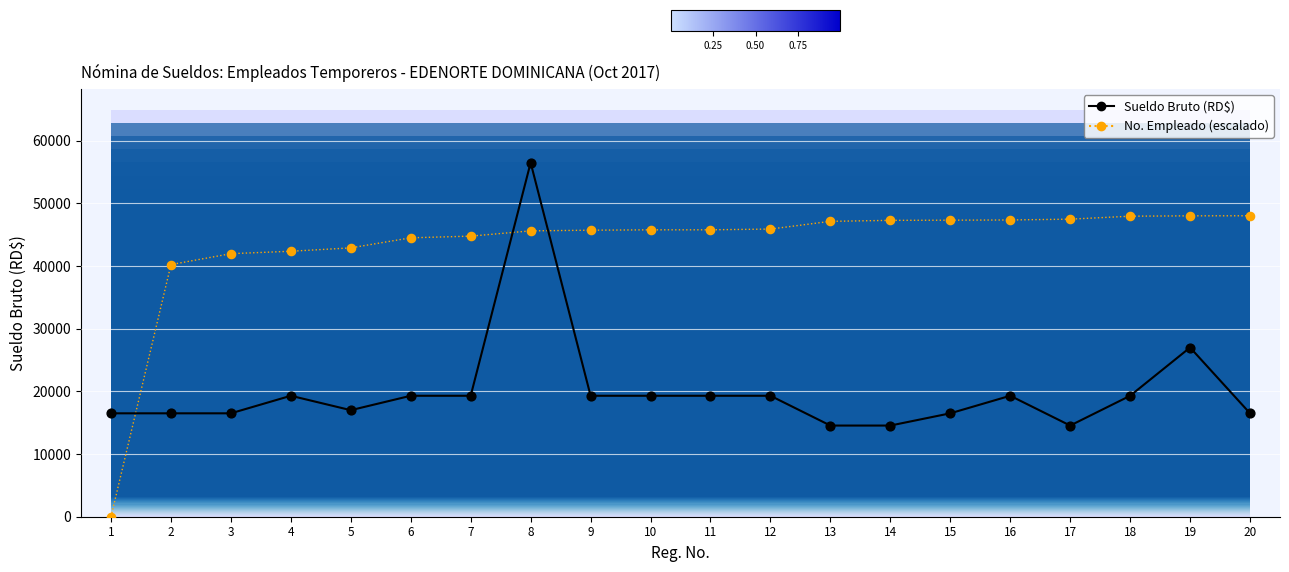

Which series has the largest total across all categories?

No. Empleado (escalado)